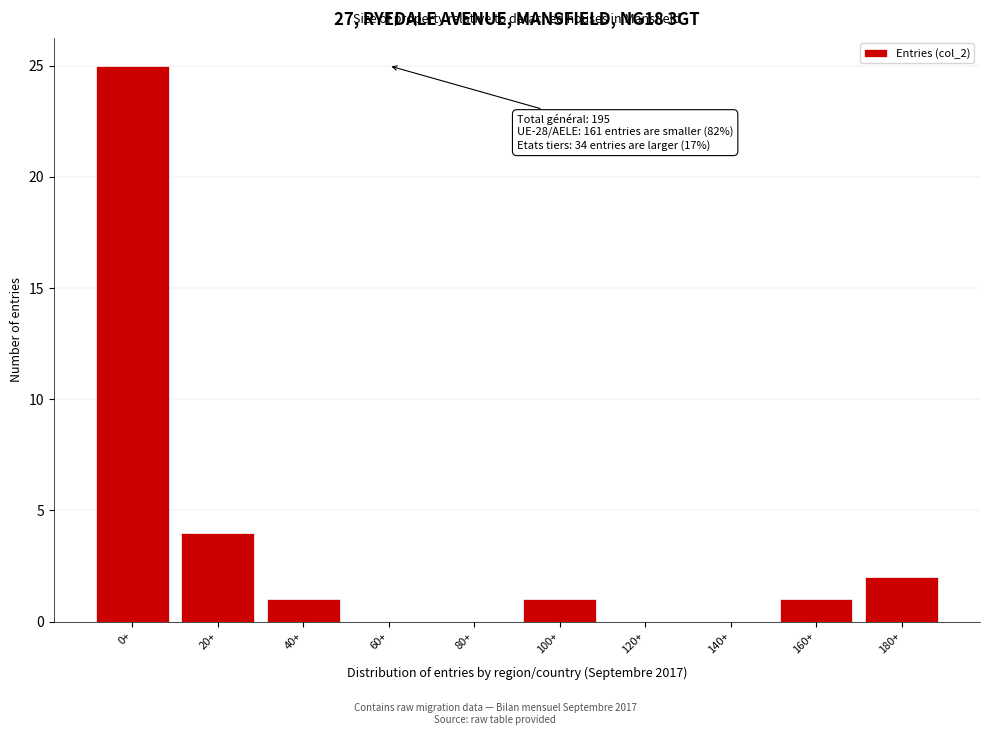

Reading left to right, what are all the values shown in this chart?

0+=25	20+=4	40+=1	60+=0	80+=0	100+=1	120+=0	140+=0	160+=1	180+=2